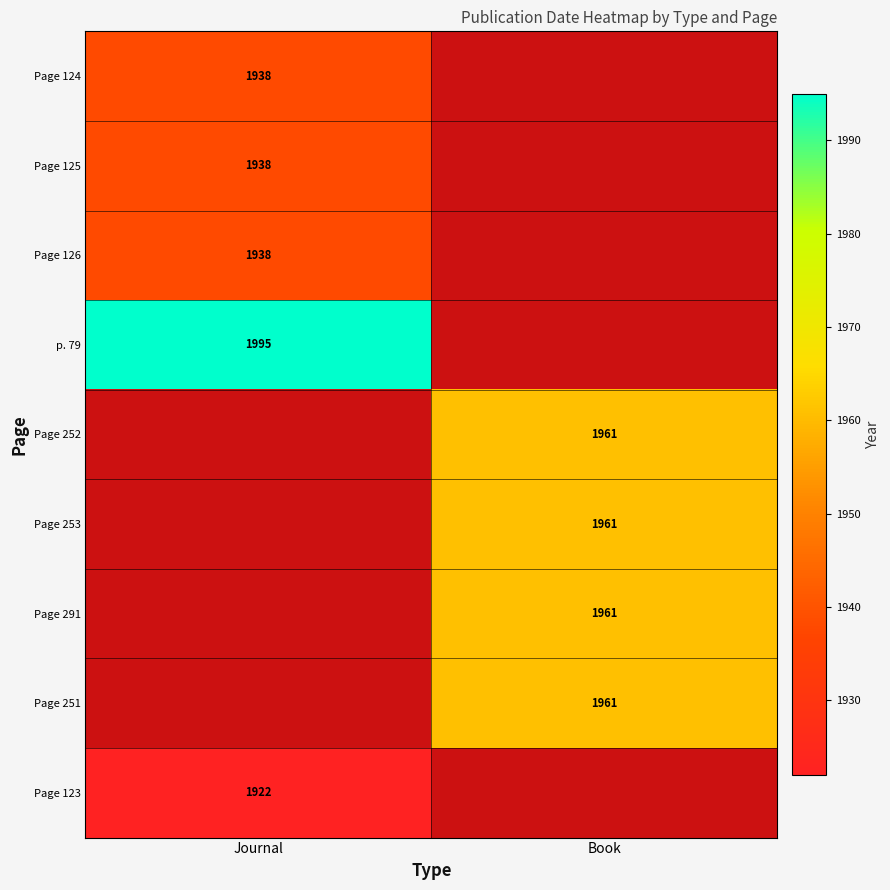

True or false: Page 125 has a value of 1264.0 at Journal.

False